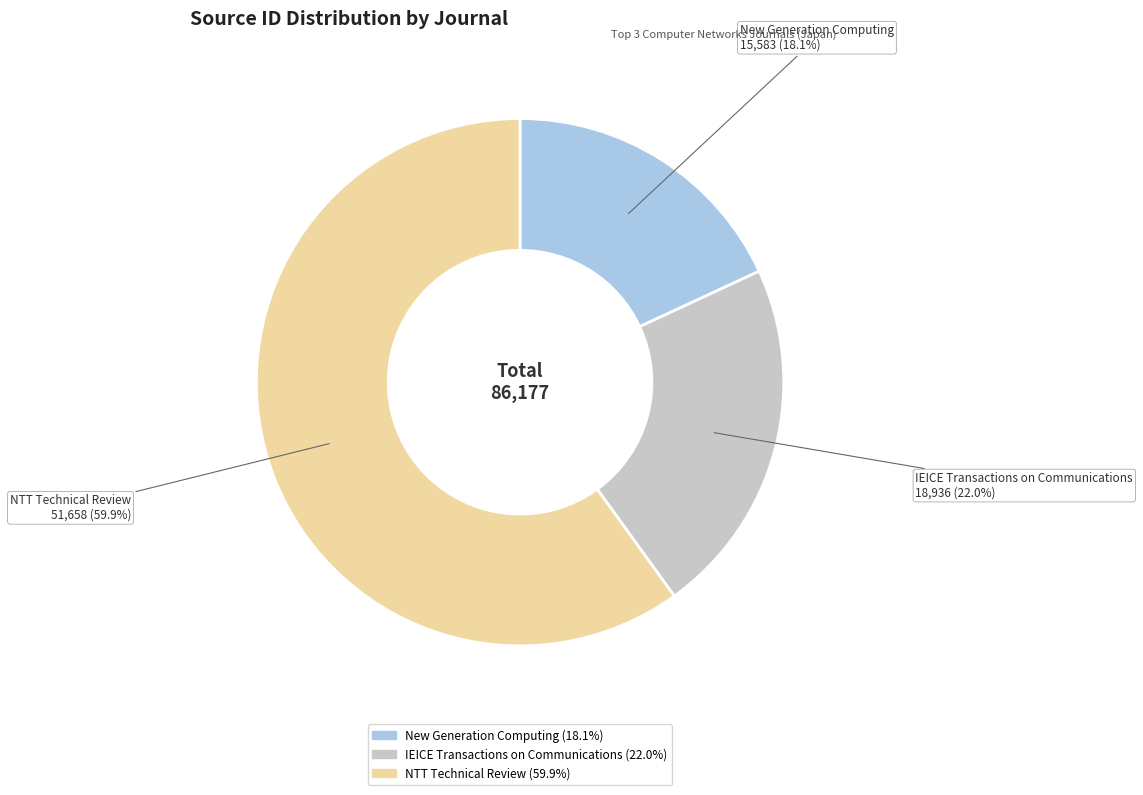

What percentage is the New Generation Computing slice, to the nearest percent?

18%